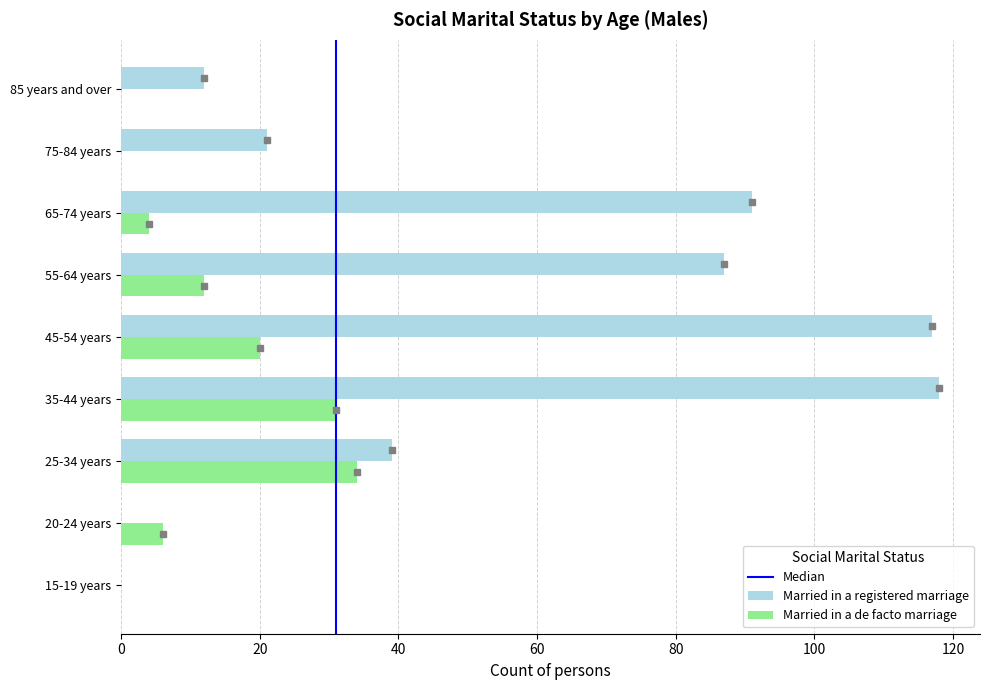

What is the highest value of the Married in a registered marriage series?

118